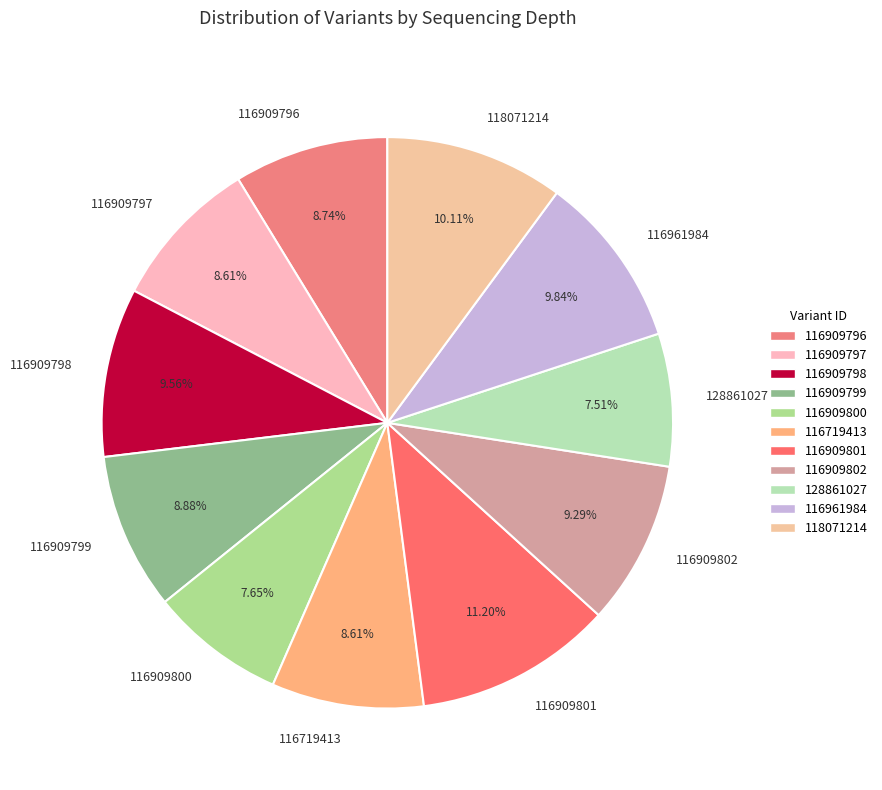

Approximately how many times larger is the value at 116961984 compared to 118071214?

1.0